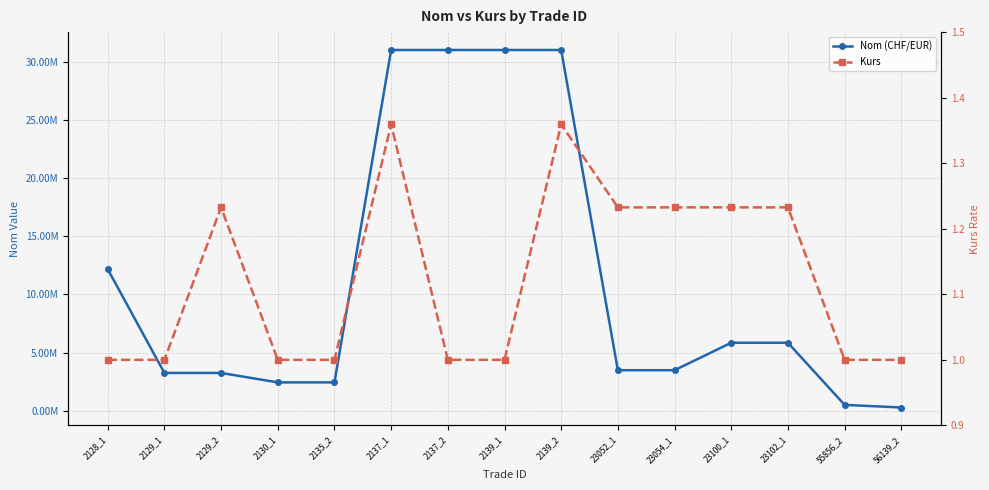

Rank the series by their maximum value, from highest to lowest.

Nom (CHF/EUR), Kurs